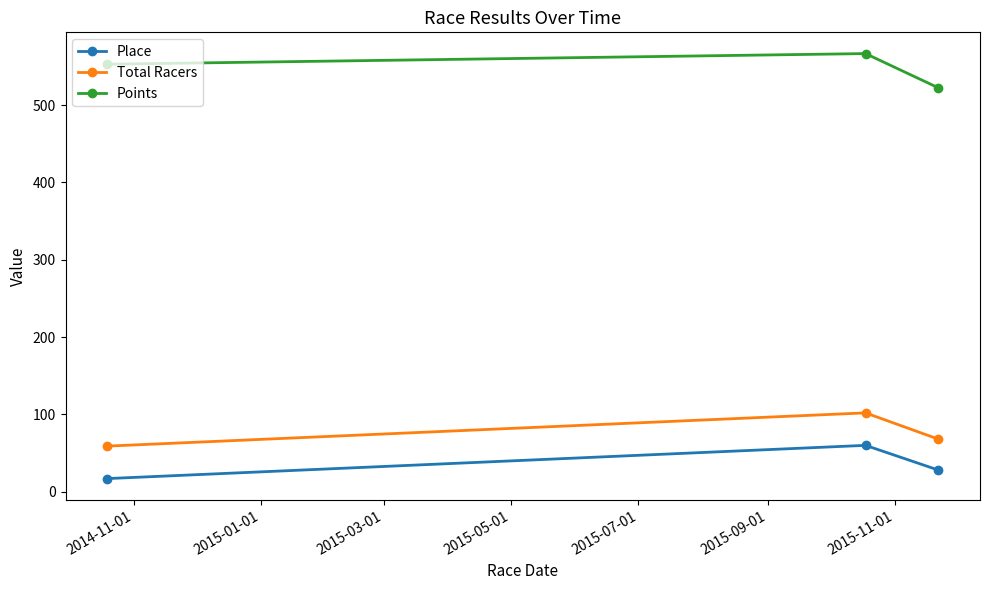

At how many categories does at least one series exceed 472?

3